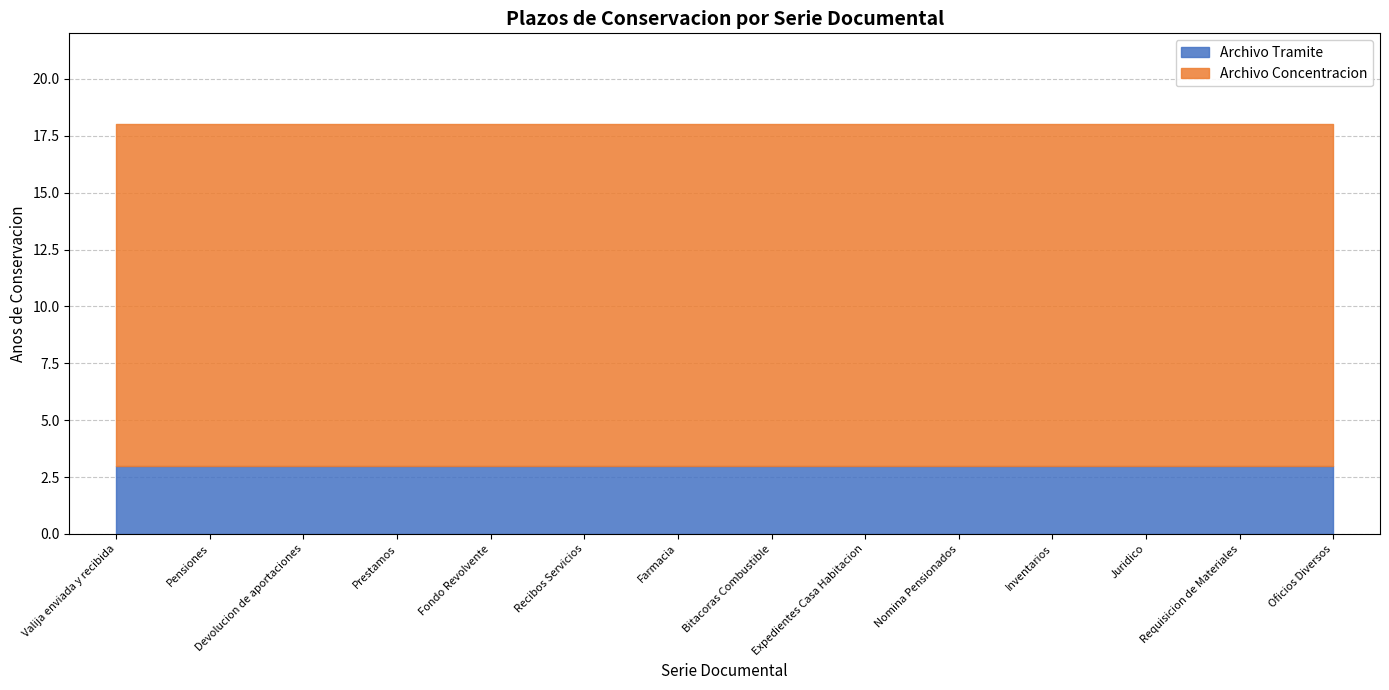

Which series has the largest total across all categories?

Archivo Concentracion